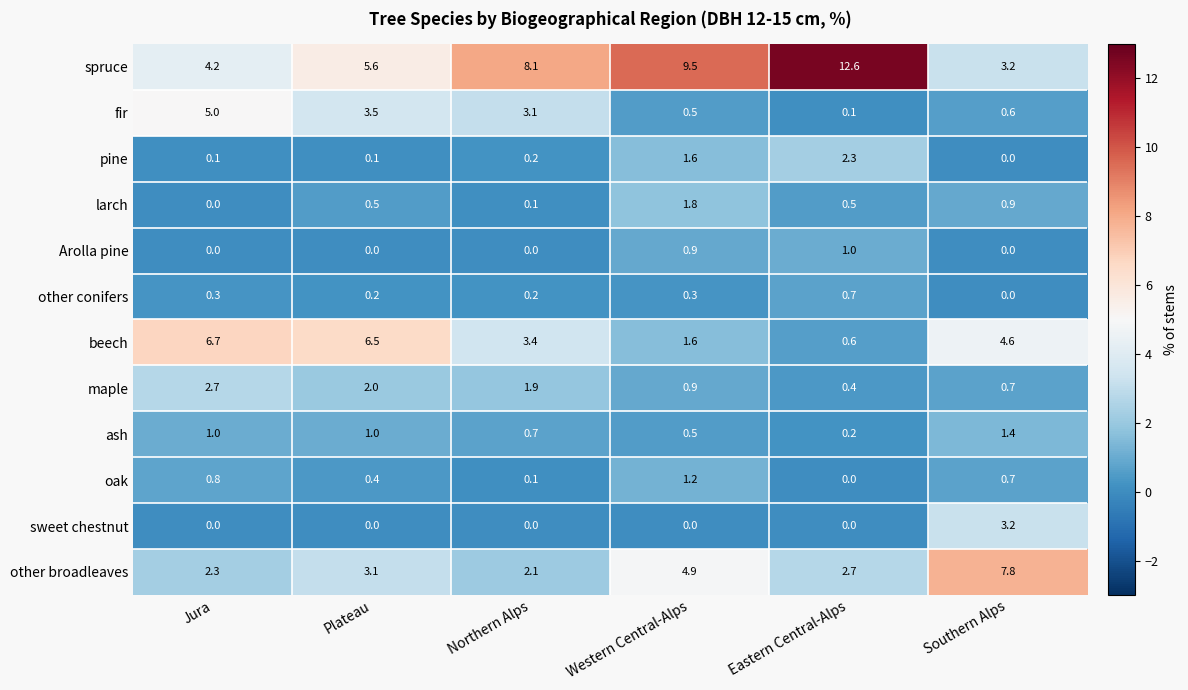

At which category is the sum across all series the highest?

Western Central-Alps